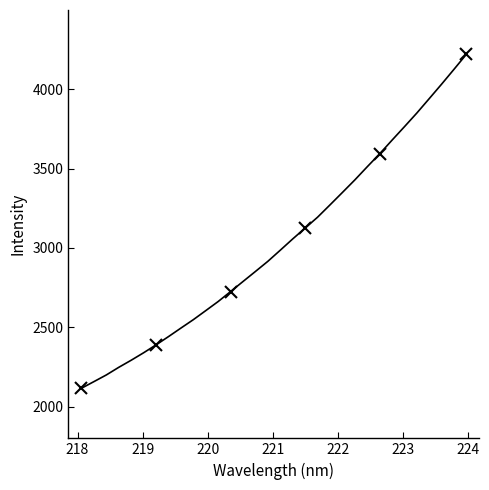

True or false: the data shows 6286.2 at 24.

False